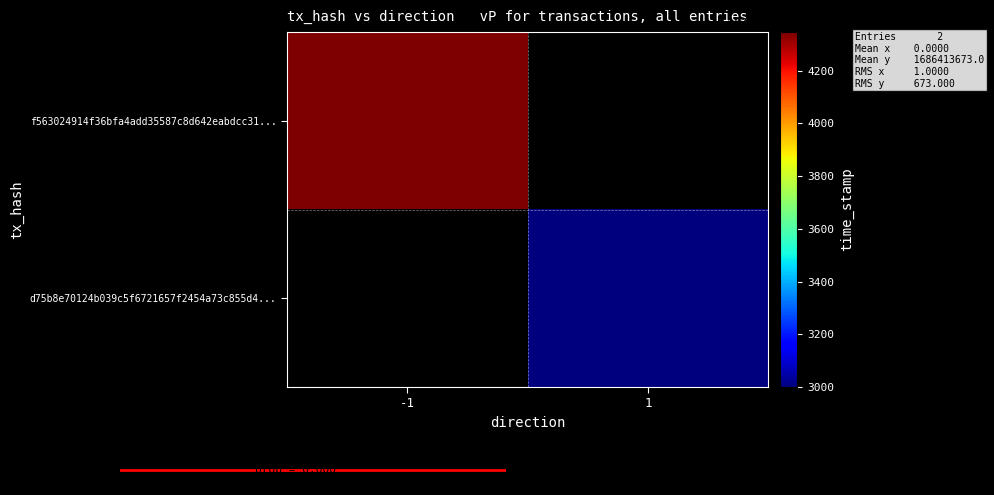

How many categories are shown in the chart?

2